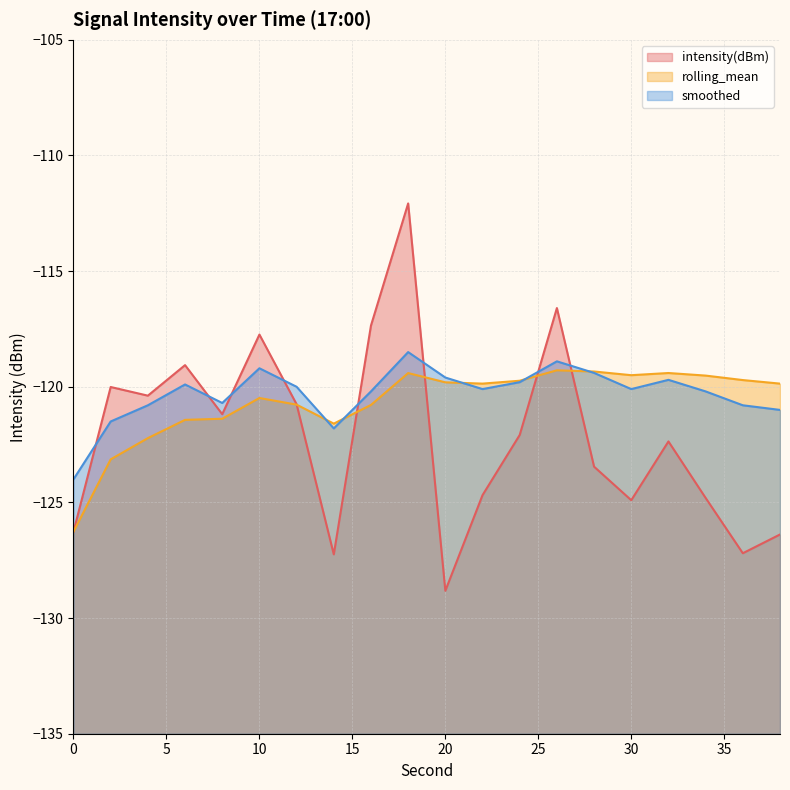

What is the spread (max minus min) of values at 14?

5.7